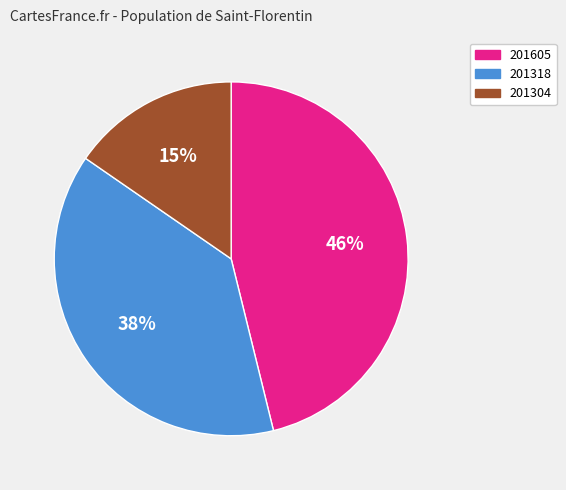

Which category has the biggest portion of the pie?

201605